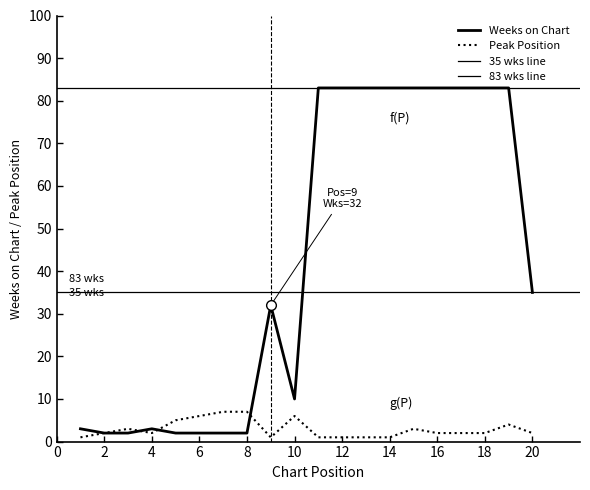

Where is Peak Position nearest to the value 4?

19